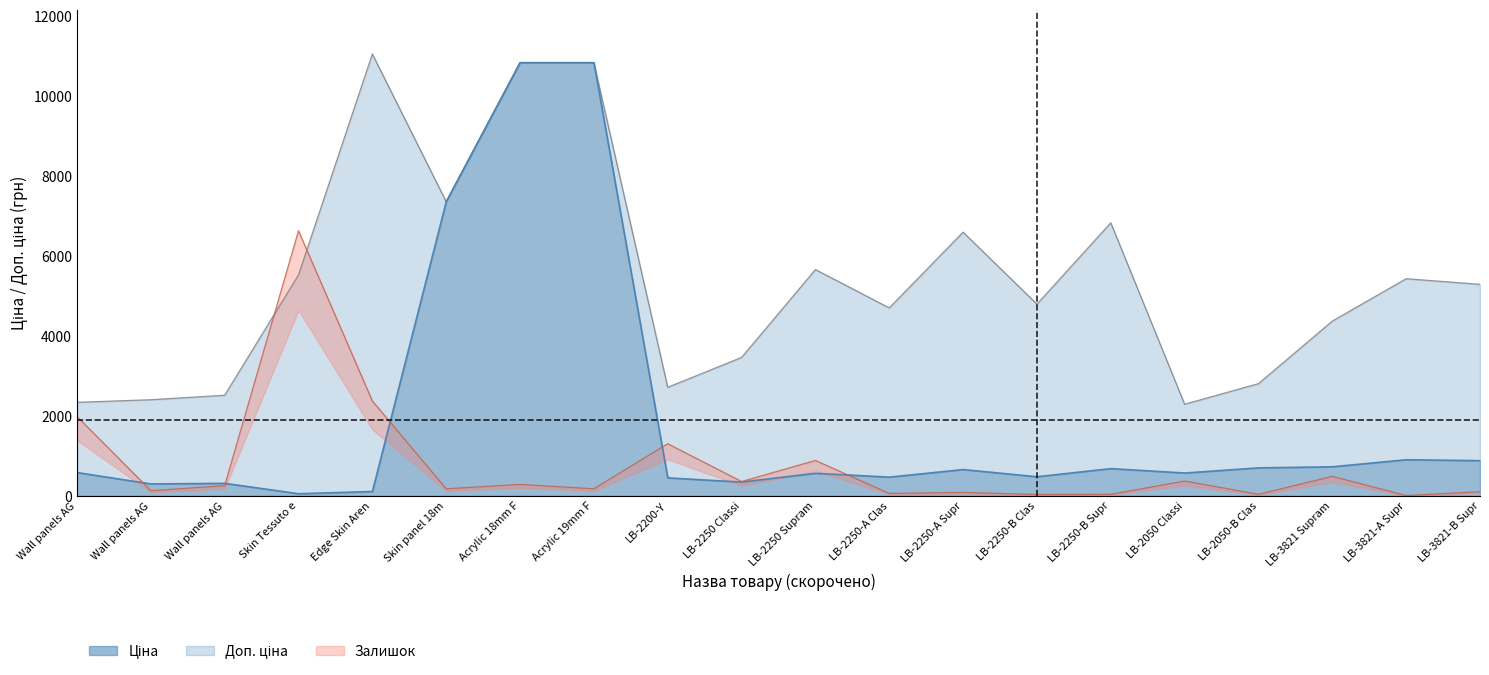

What is the lowest value of the Залишок series?

8.6